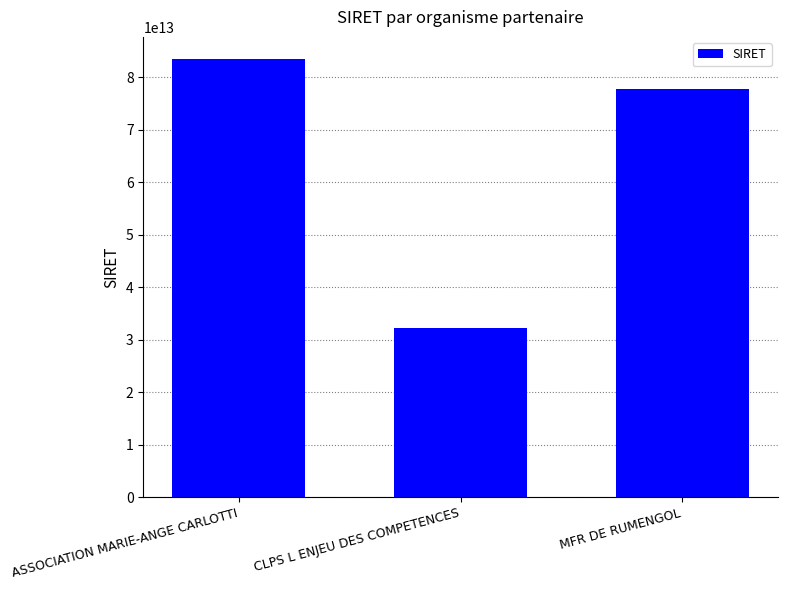

At which label is the value closest to 57833894300172?

MFR DE RUMENGOL